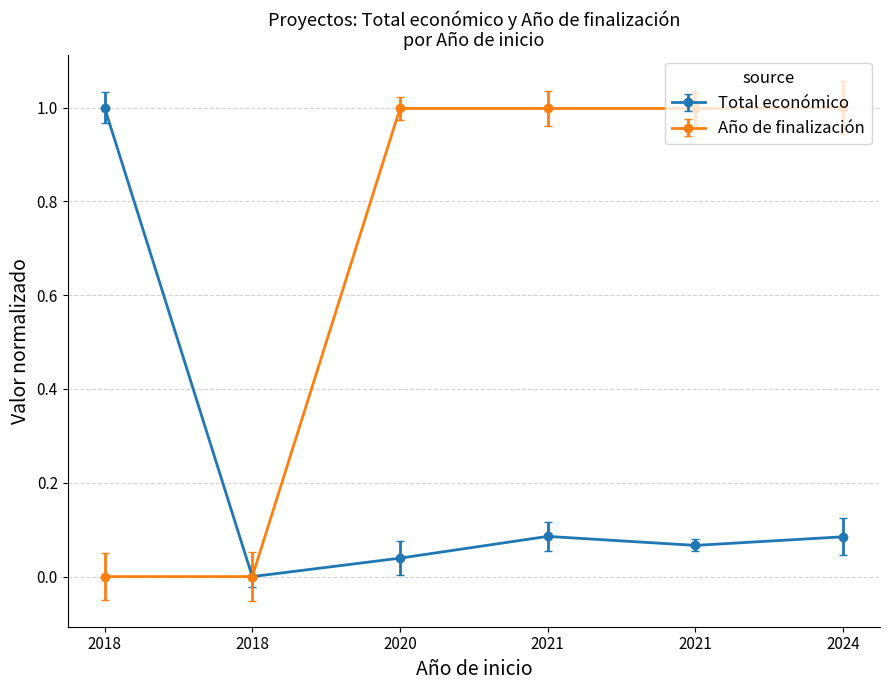

The value of Año de finalización at 2021 is 1.0. True or false?

True